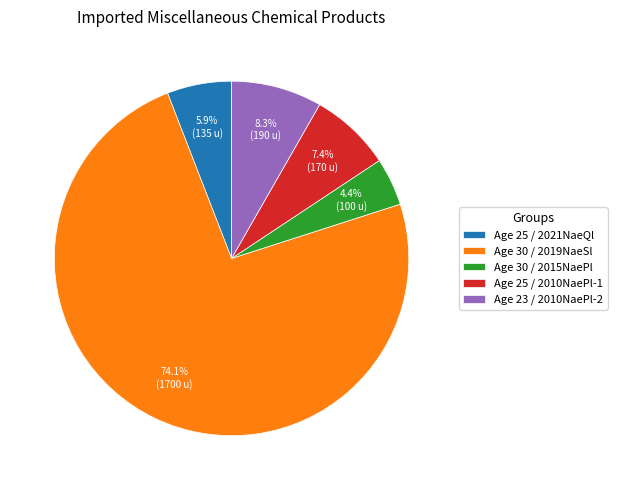

To the nearest percent, what is the average slice percentage?

20%